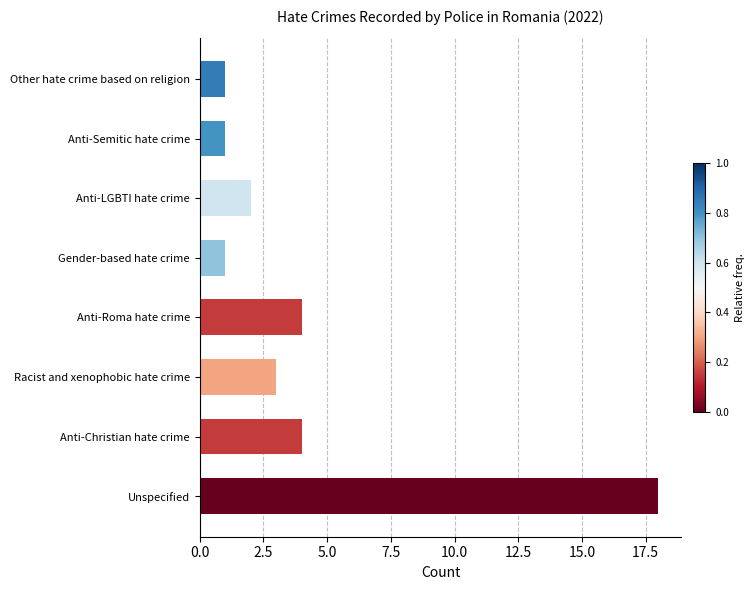

How many series are shown in this chart?

1